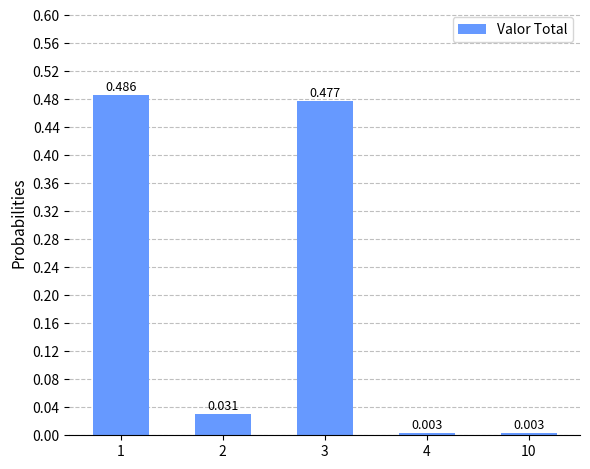

Which category has the lowest value across all series?

10